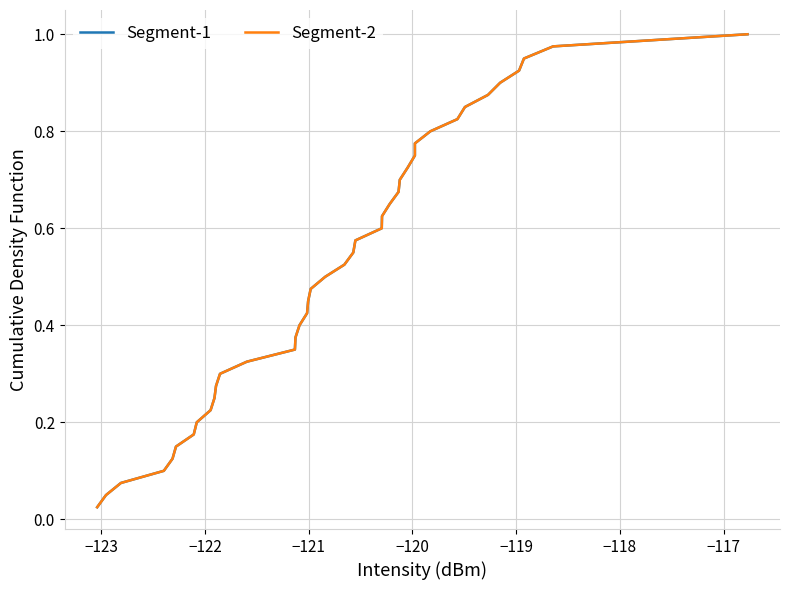

Does the chart have visible grid lines?

Yes